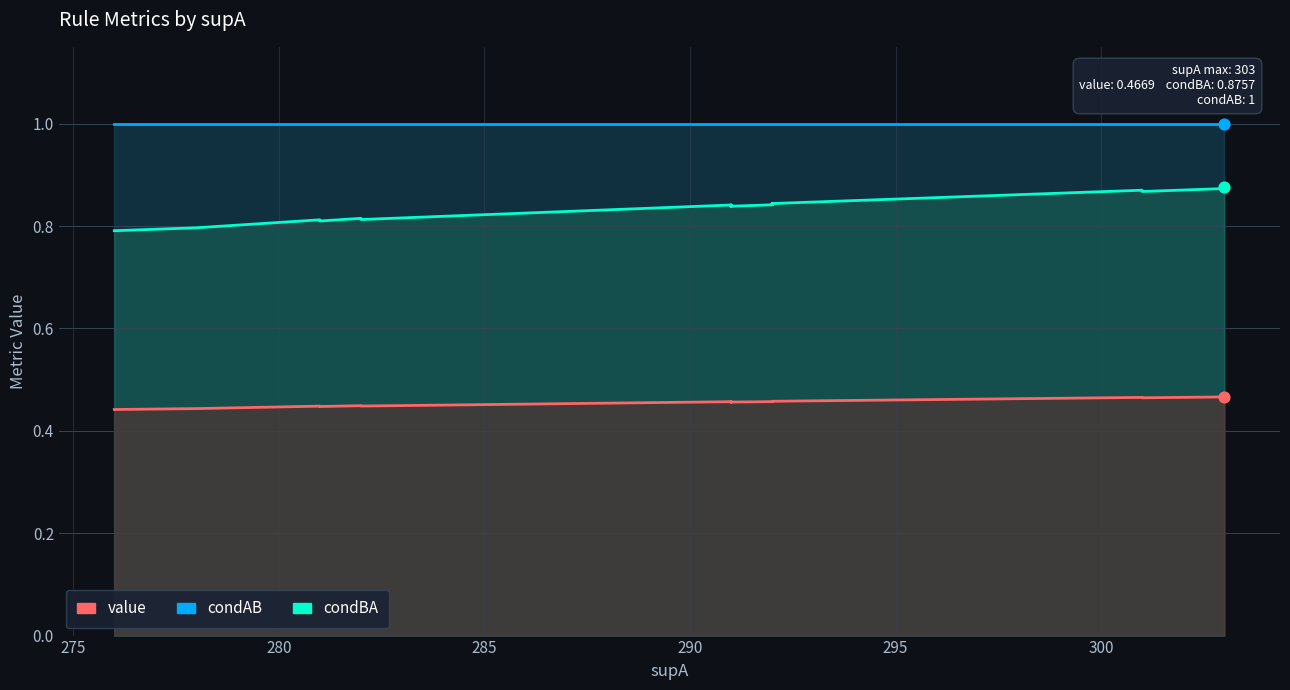

Which series contains the highest Y value?

condAB